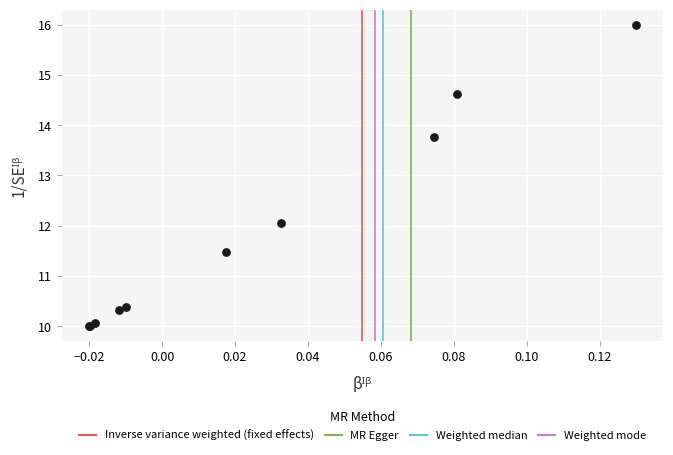

What Y value in the scatter plot is closest to 13?

13.8